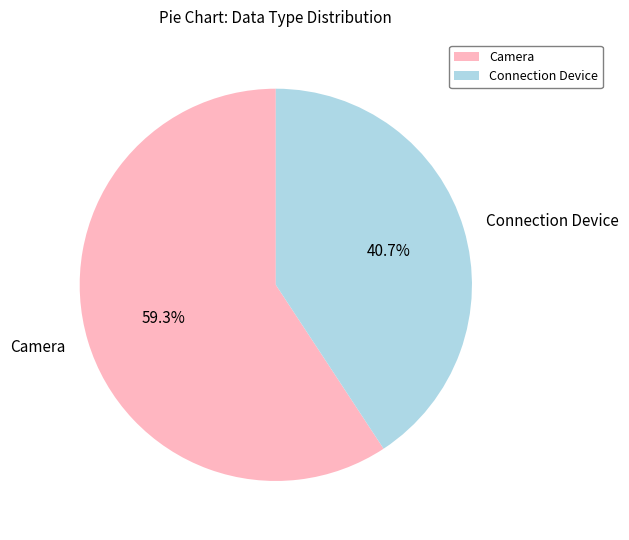

Which category accounts for the majority?

Camera